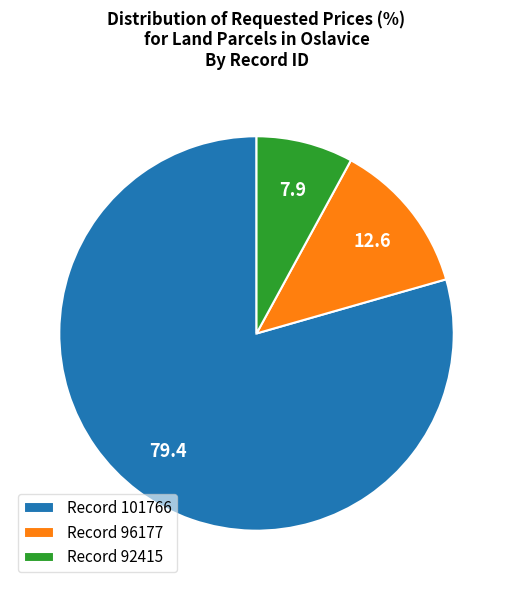

Is Record 101766 the majority of the pie?

Yes